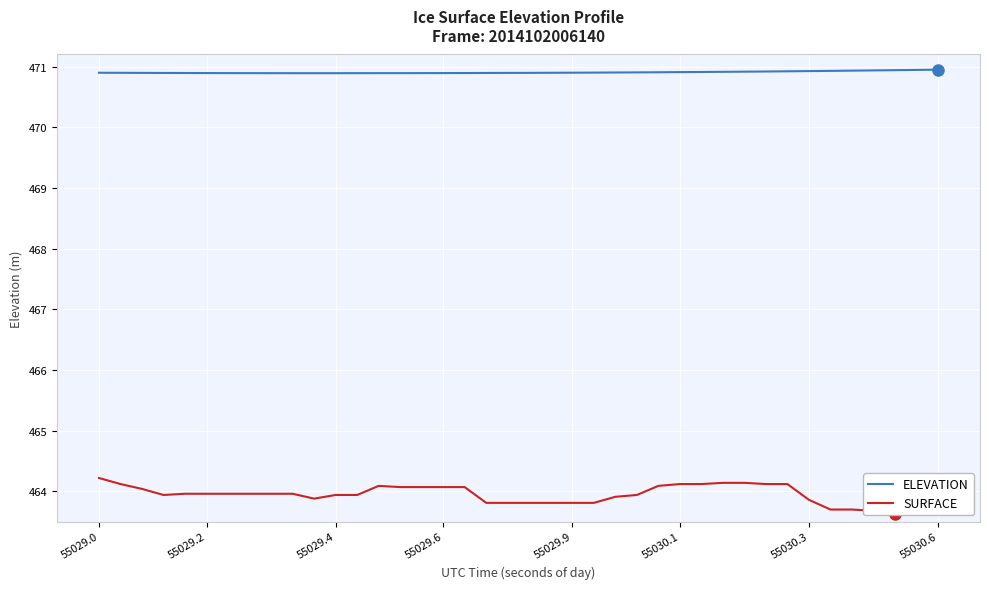

Count the number of data series in this chart.

2